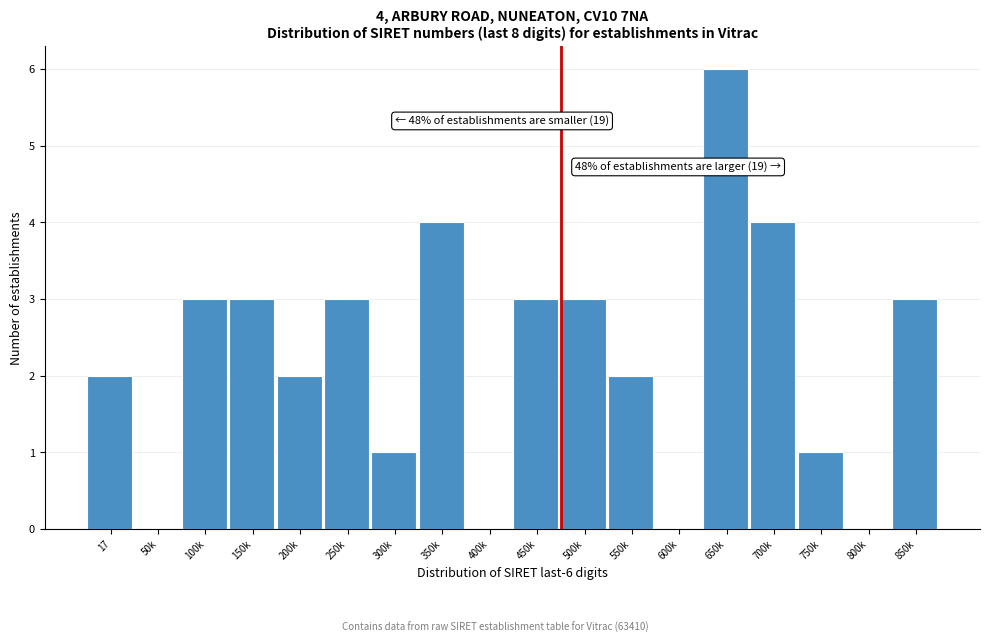

Reading left to right, extract all data points from this chart.

17=2	50k=0	100k=3	150k=3	200k=2	250k=3	300k=1	350k=4	400k=0	450k=3	500k=3	550k=2	600k=0	650k=6	700k=4	750k=1	800k=0	850k=3